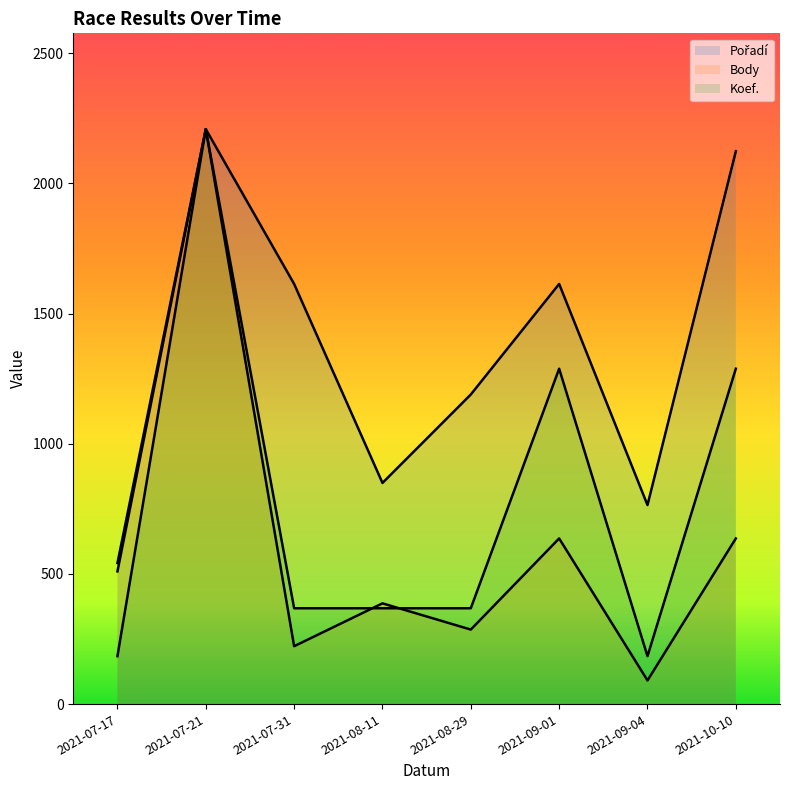

Reading left to right, extract all data points from this chart.

Pořadí: 509.7	2208.6	1614.0	849.5	1189.2	1614.0	764.5	2123.7
Body: 541.8	2208.6	222.3	387.0	286.2	636.3	90.9	636.3
Koef.: 184.1	2208.6	368.1	368.1	368.1	1288.4	184.1	1288.4